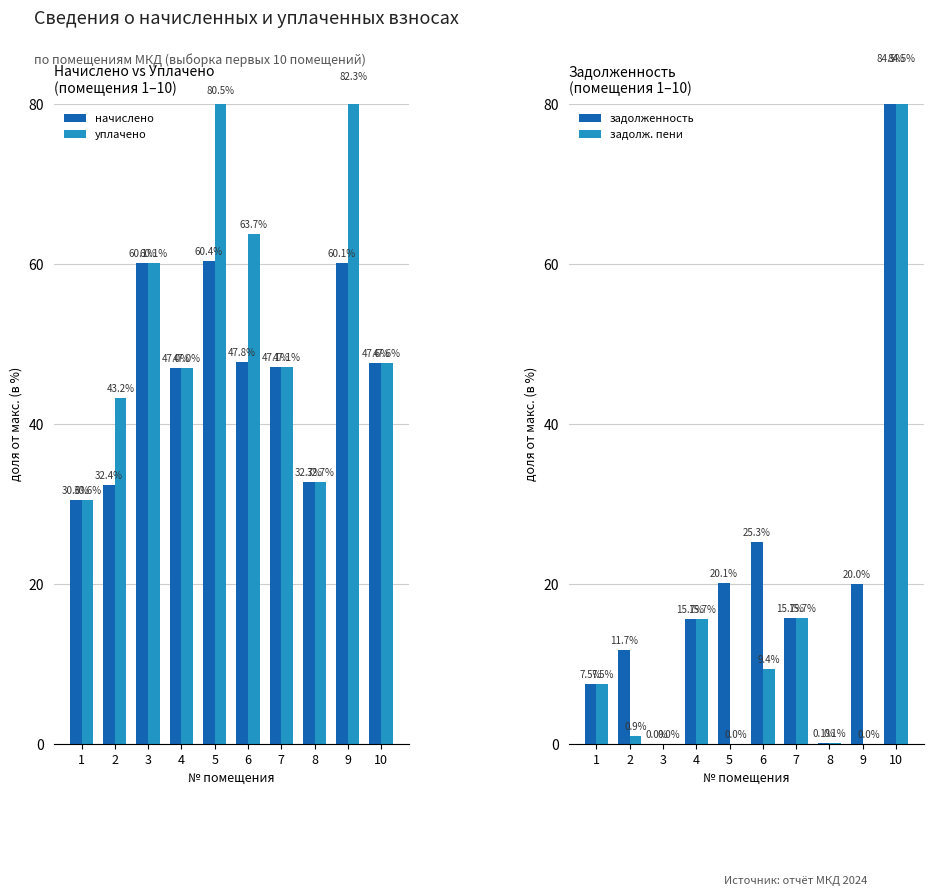

How many bars are there in total?

40